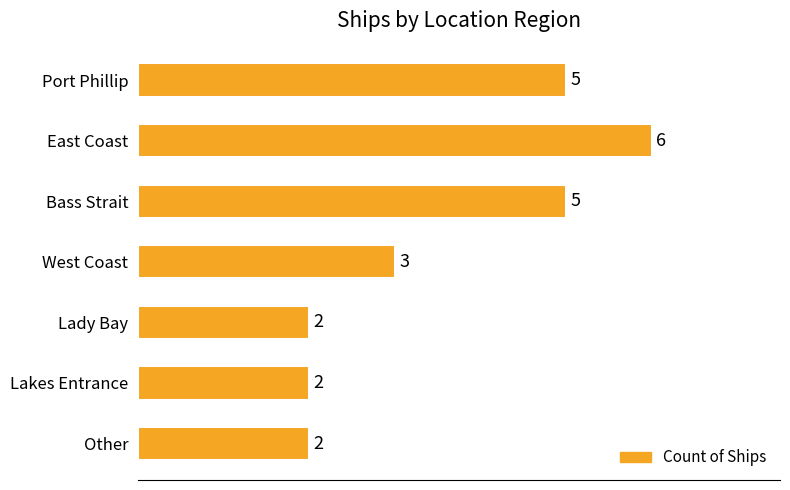

Reading top to bottom, extract all data points from this chart.

Port Phillip=5	East Coast=6	Bass Strait=5	West Coast=3	Lady Bay=2	Lakes Entrance=2	Other=2